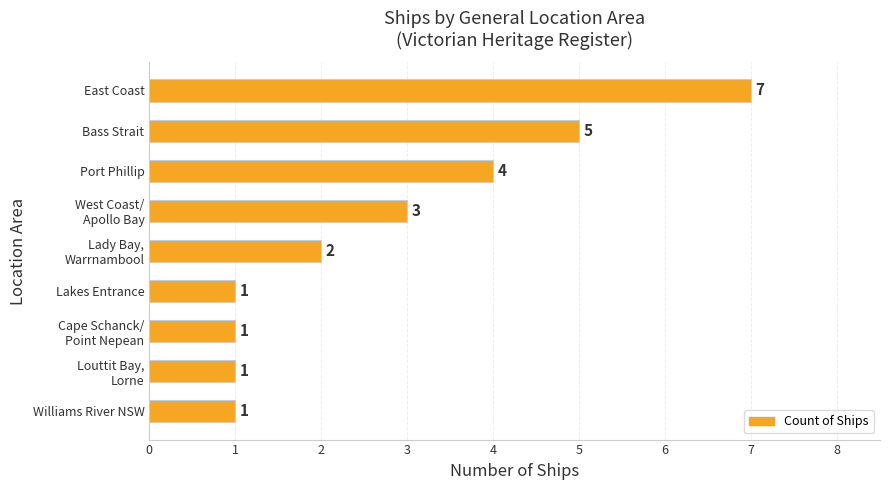

Is it true that the value at Bass Strait is 5?

True